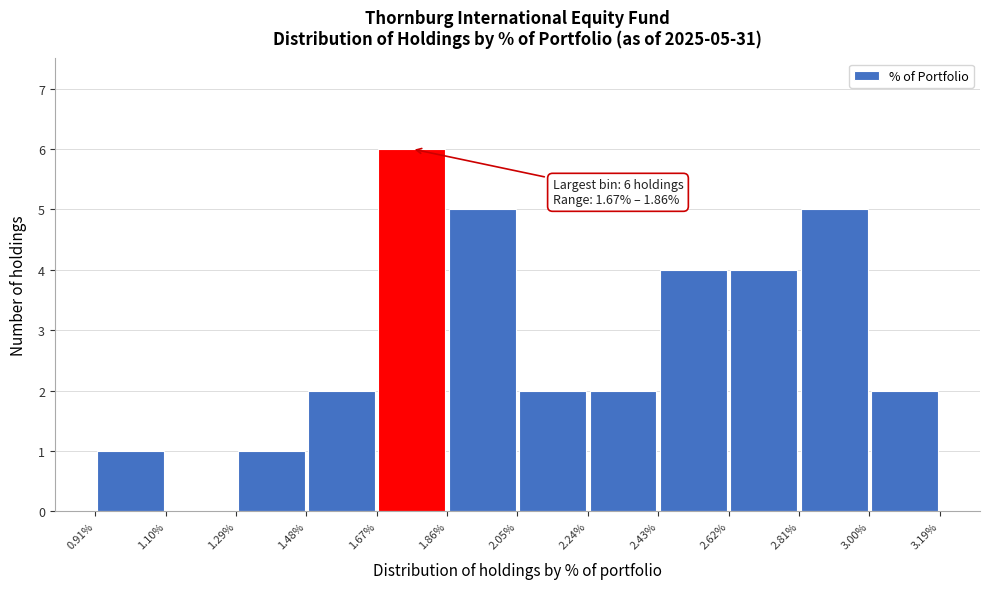

Over which range of the x-axis is the bar tallest?

1.67% to 1.86%